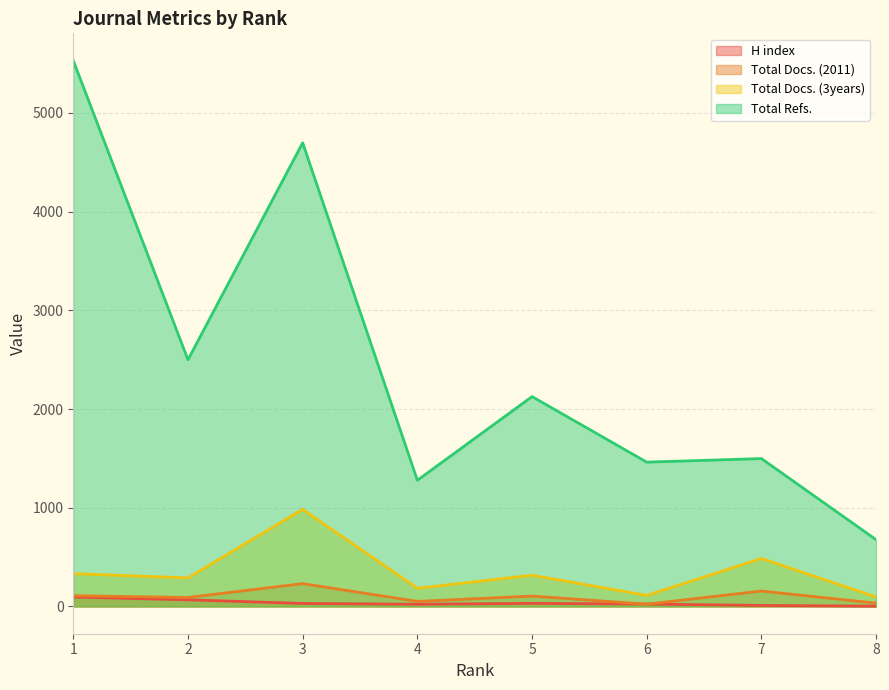

What are all the series names shown in the legend?

H index, Total Docs. (2011), Total Docs. (3years), Total Refs.